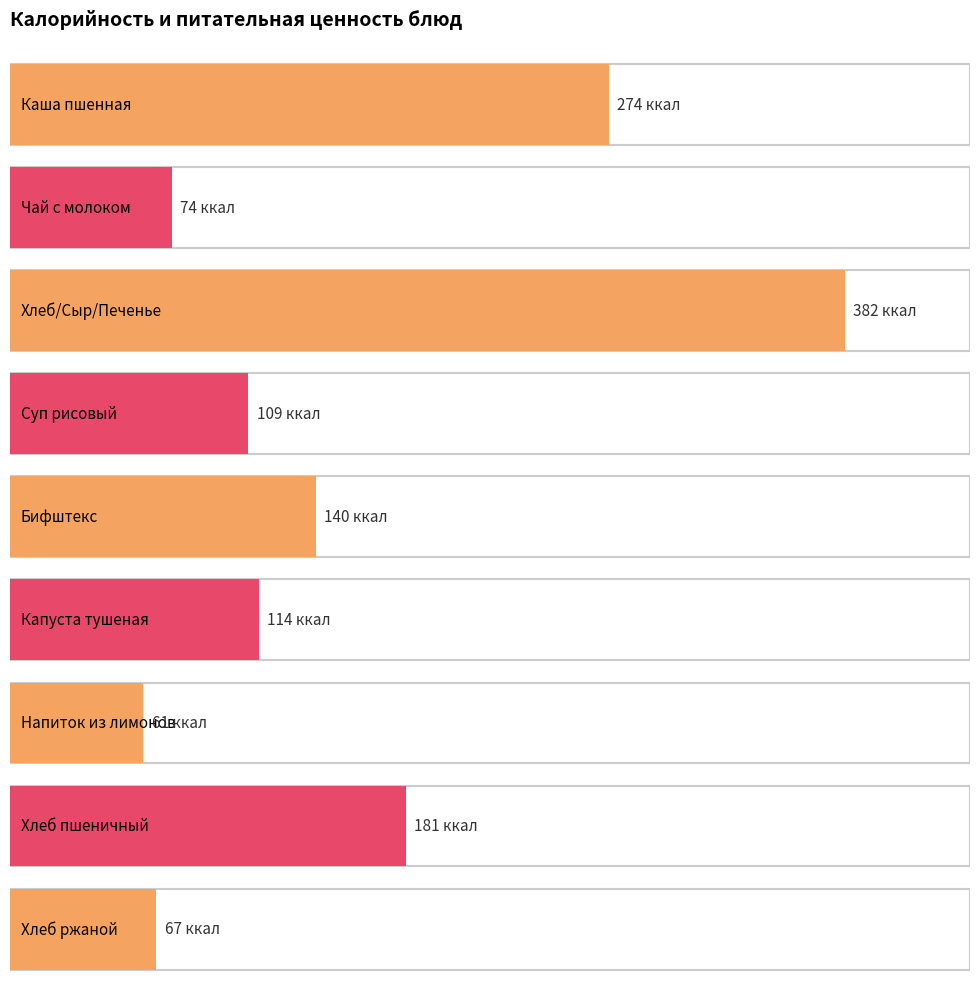

Reading right to left, what are all the values shown in this chart?

Калорийность: 67	181	61	114	140	109	382	74	274
Белки: 2	7	0	3	8	2	10	2	8
Жиры: 0	3	0	5	7	4	20	2	8
Углеводы: 14	33	15	14	10	16	43	13	43